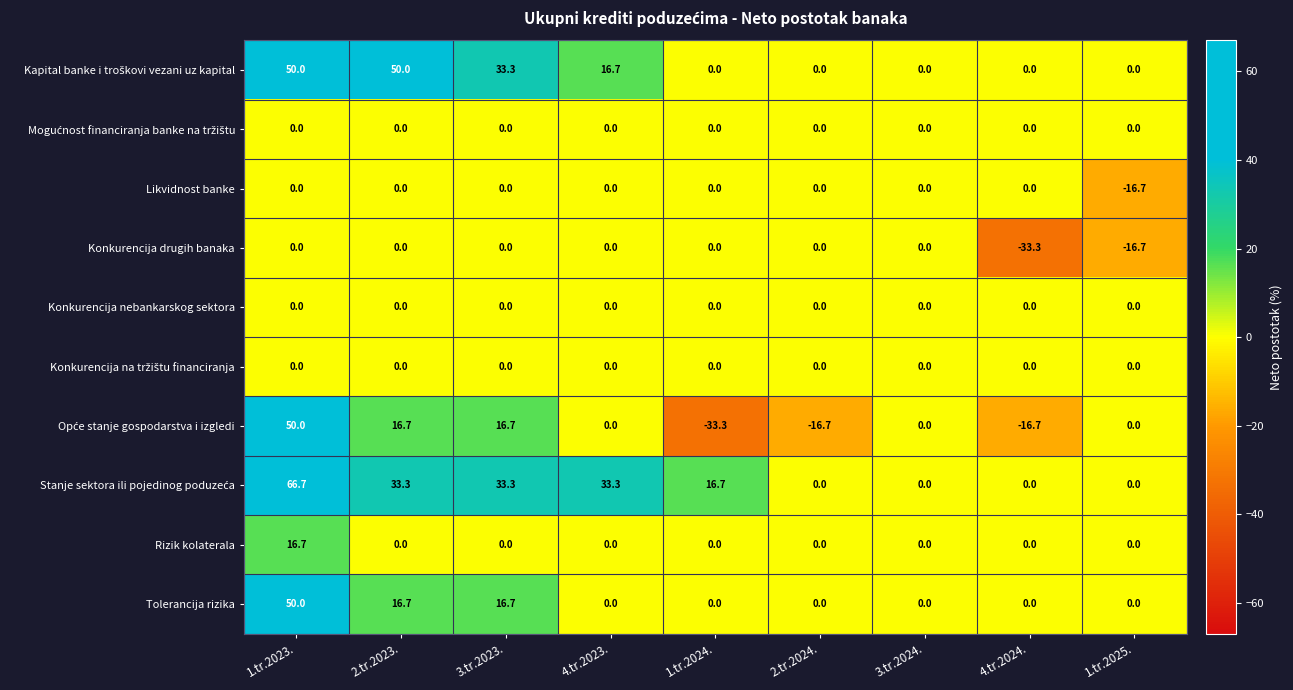

What is the difference between the highest and lowest values at 2.tr.2023.?

50.0